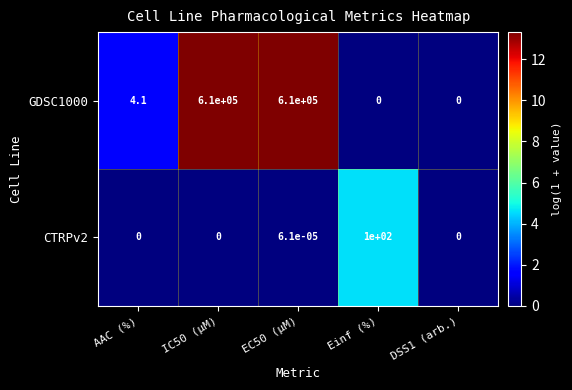

At which category is the sum across all series the highest?

EC50 (µM)